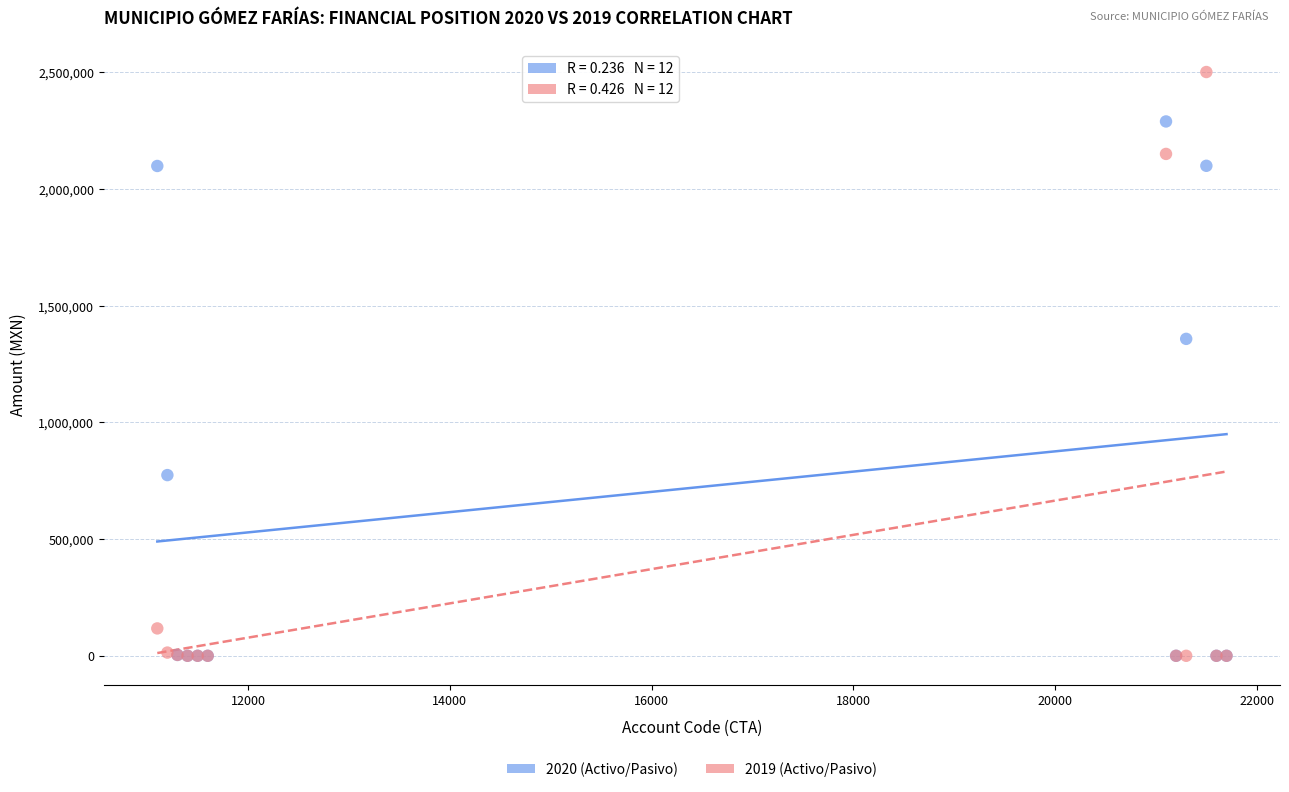

Across all series, what Y value is closest to 1250000?

1357222.0